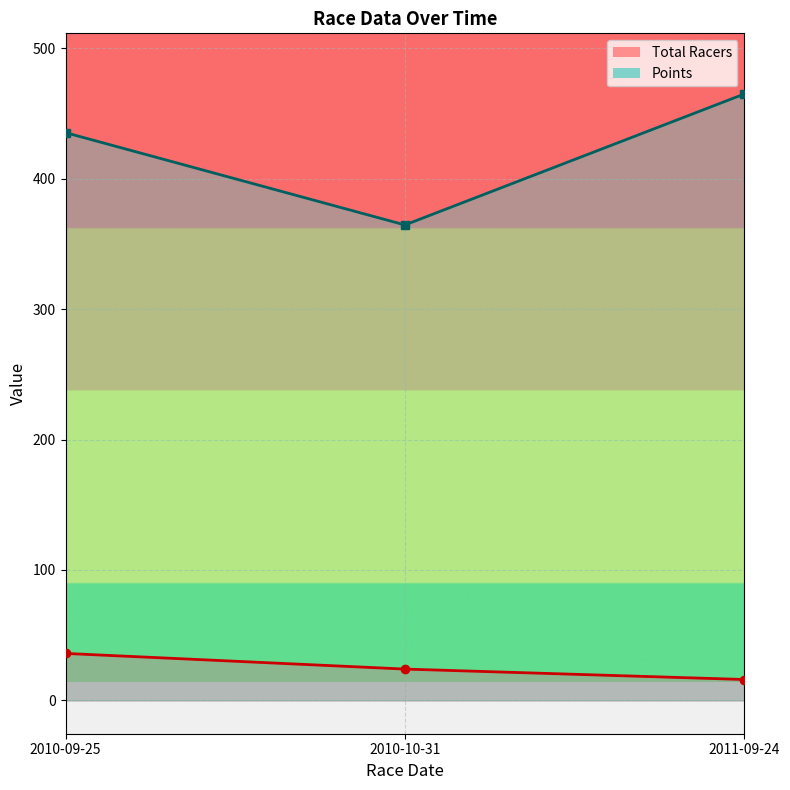

Which series has the largest range (max minus min)?

Points